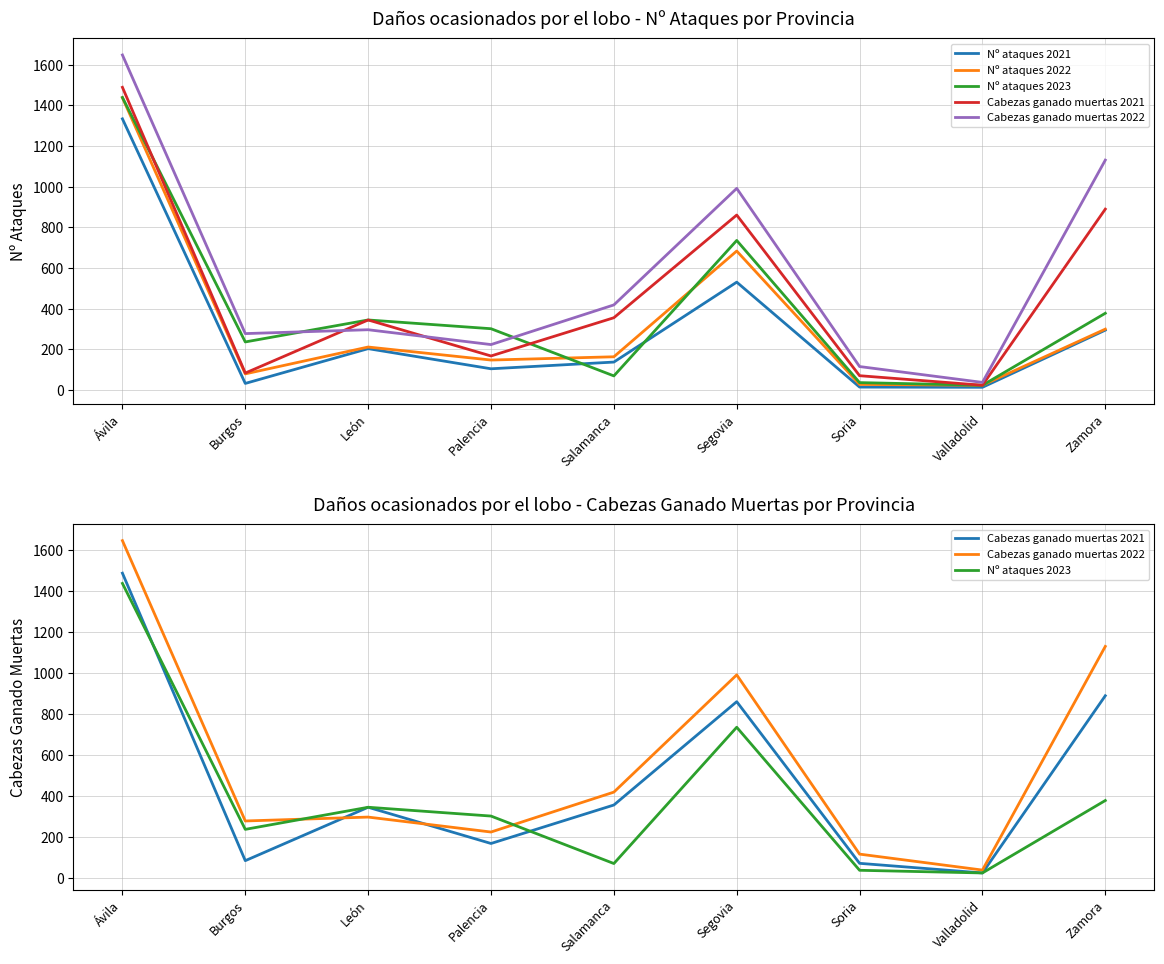

True or false: Cabezas ganado muertas 2022 has more than 2 interior local peaks.

False